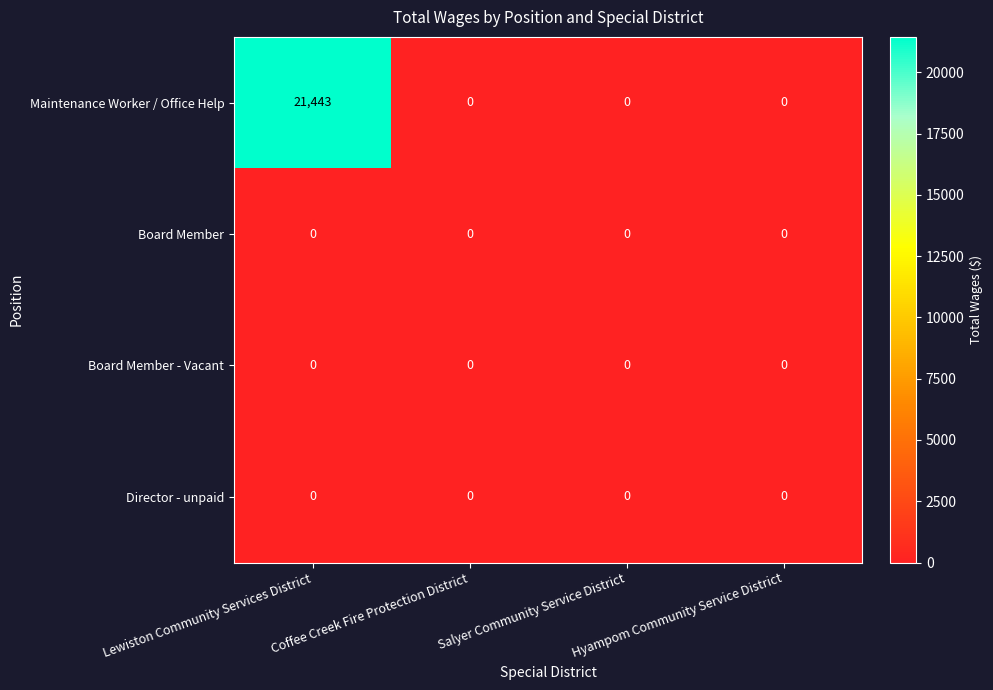

Which series has the largest range (max minus min)?

Maintenance Worker / Office Help